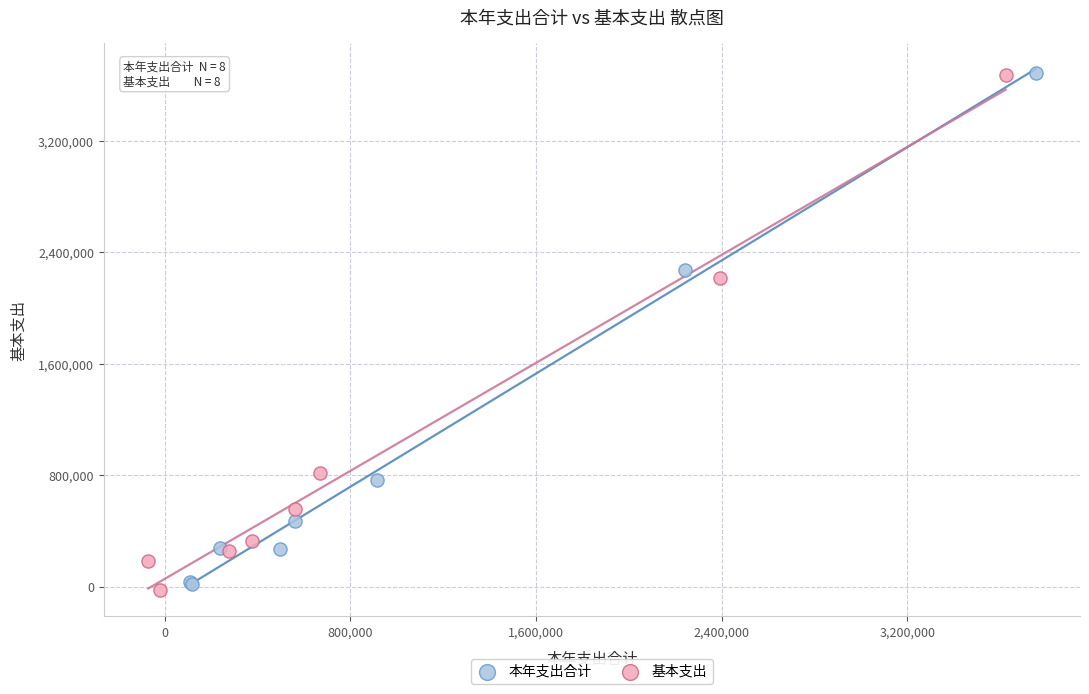

Which series reaches the minimum Y coordinate?

基本支出